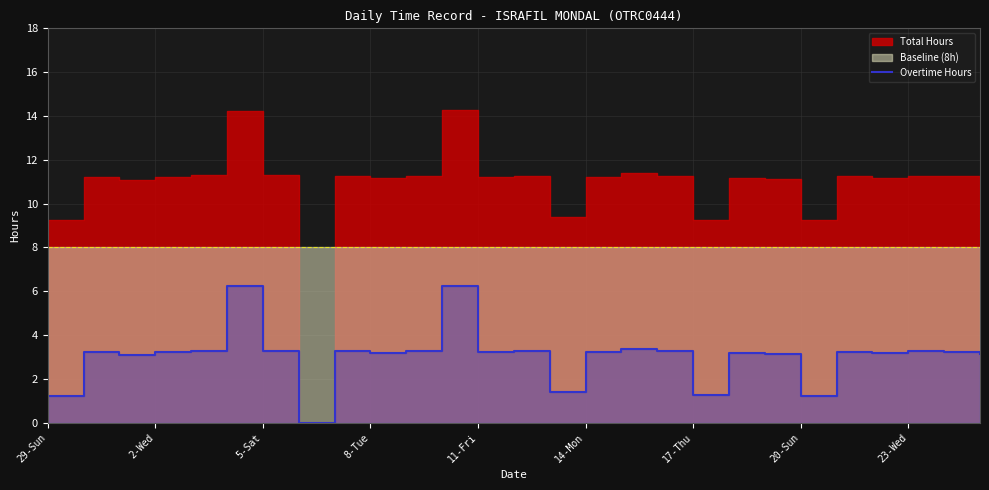

How many points are higher than both their immediate neighbors (excluding endpoints)?

9